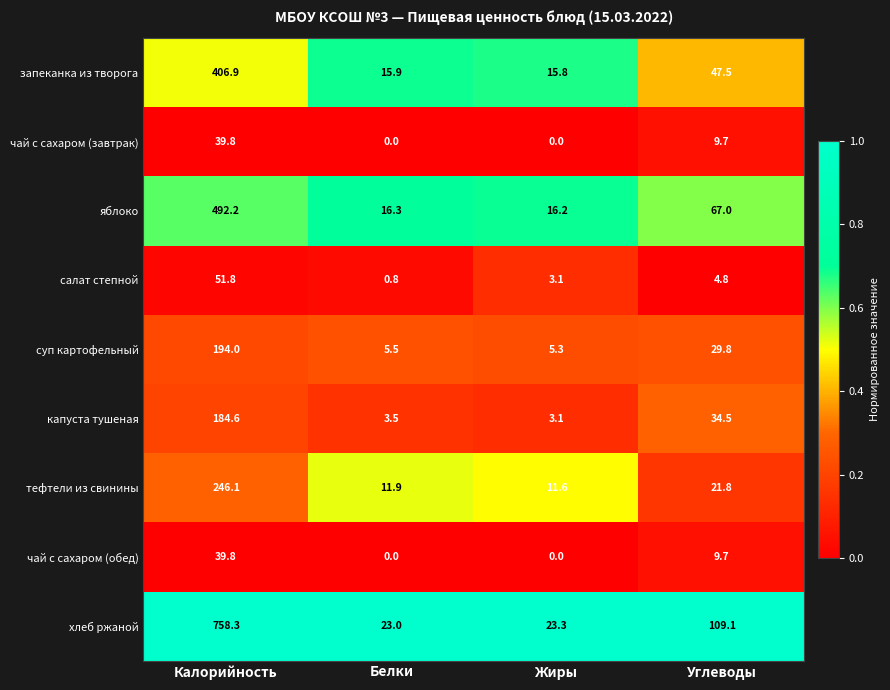

What is the highest value of the чай с сахаром (обед) series?

39.8